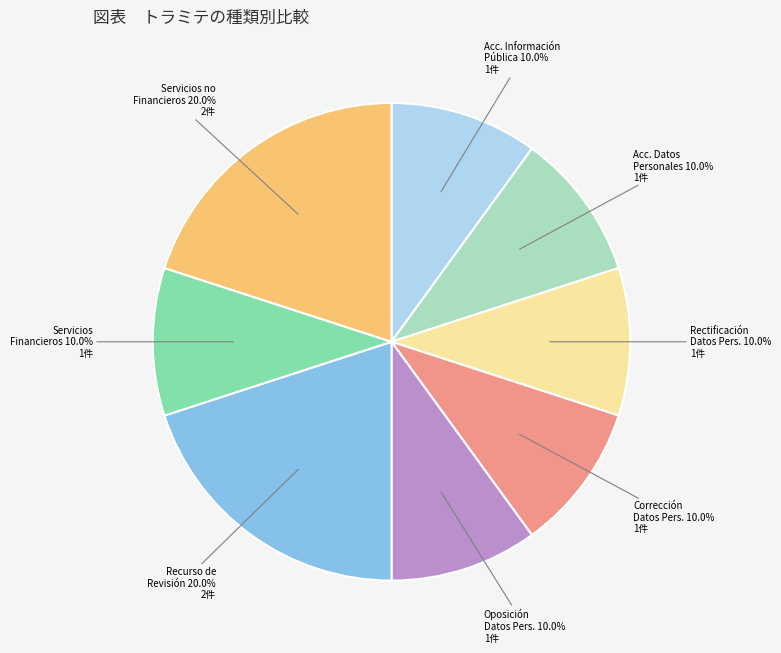

Is there a majority slice in this chart?

No